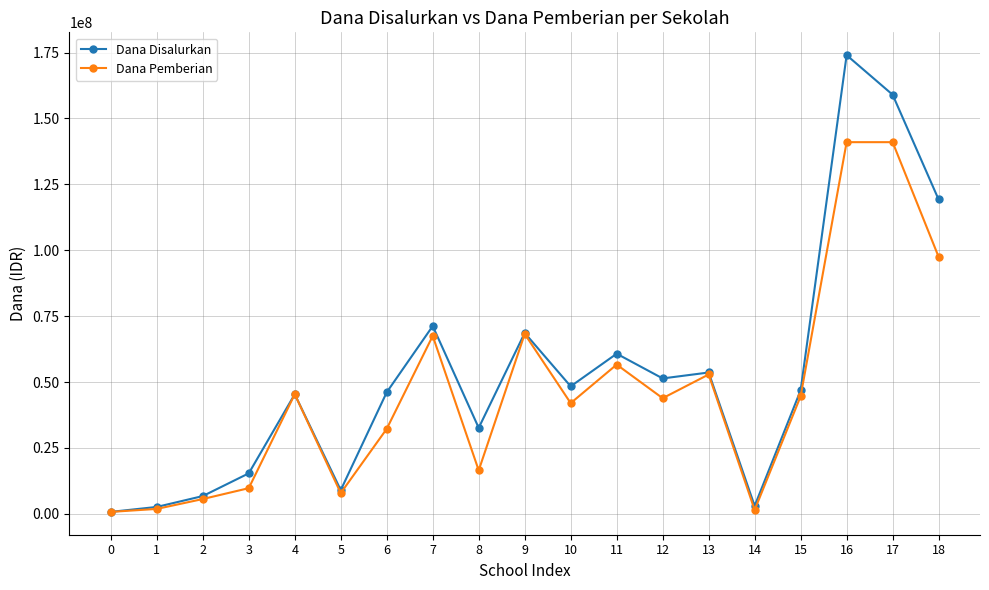

Does the chart display data point markers on the line(s)?

Yes